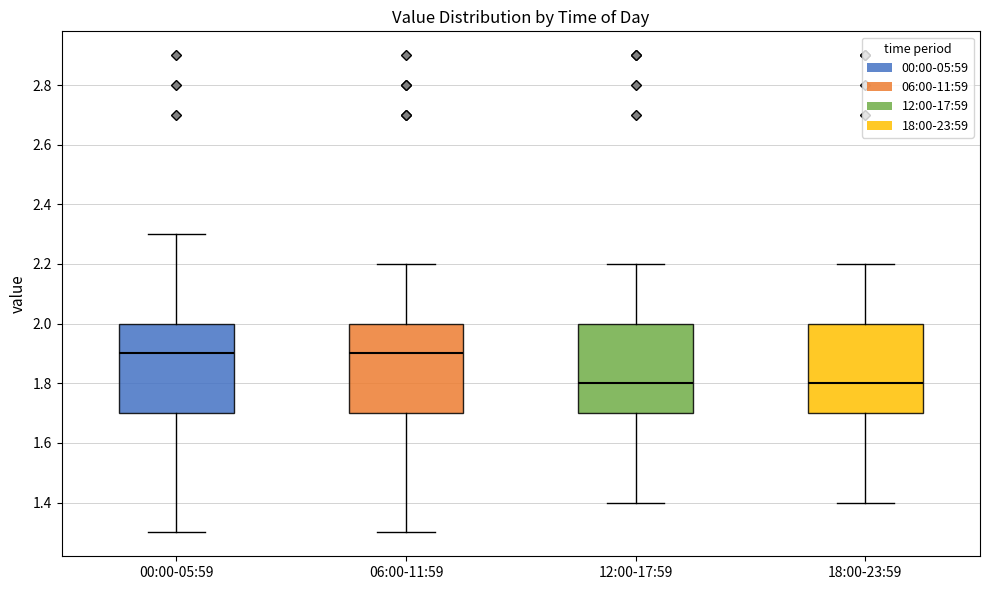

Reading left to right, read every box against the y-axis: the position of its median line, the range the box covers, and the ends of its whiskers. The values are not printed on the chart, so give them approximately, as read against the axis.

00:00-05:59: median 1.9, box 1.7 to 2.0, whiskers 1.3 to 2.3
06:00-11:59: median 1.9, box 1.7 to 2.0, whiskers 1.3 to 2.2
12:00-17:59: median 1.8, box 1.7 to 2.0, whiskers 1.4 to 2.2
18:00-23:59: median 1.8, box 1.7 to 2.0, whiskers 1.4 to 2.2